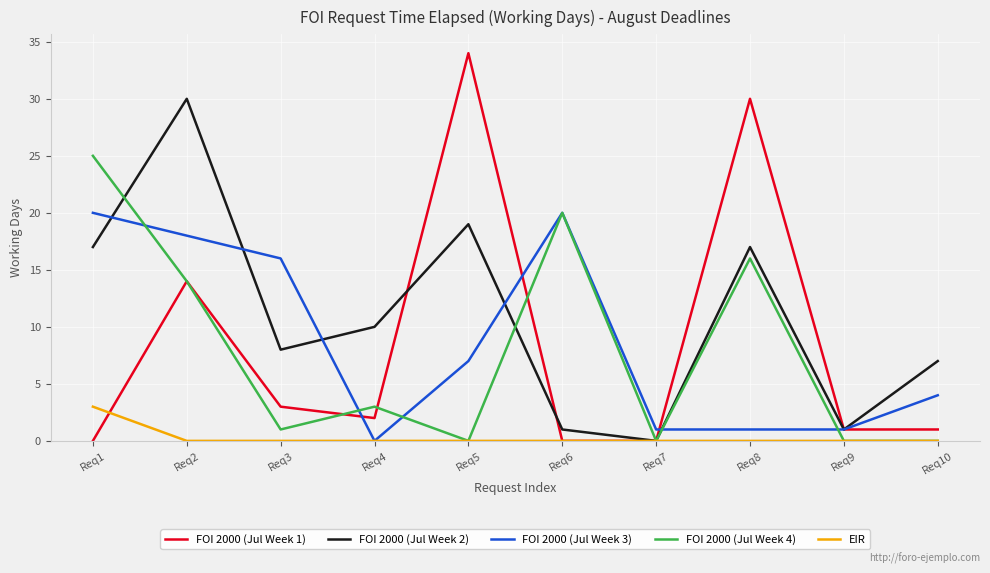

Which series has the largest range (max minus min)?

FOI 2000 (Jul Week 1)